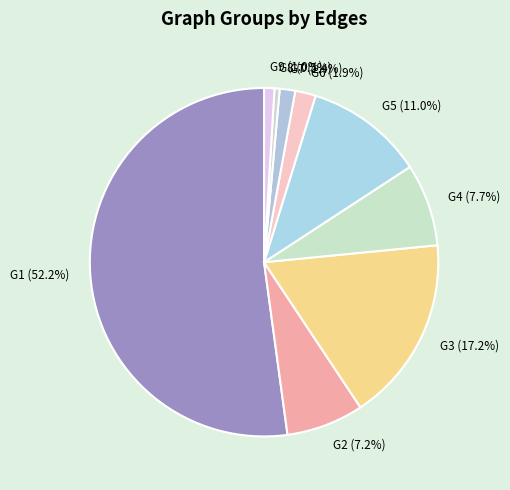

Do G9 (1.0%) and G8 (0.5%) together represent more than half of the pie?

No